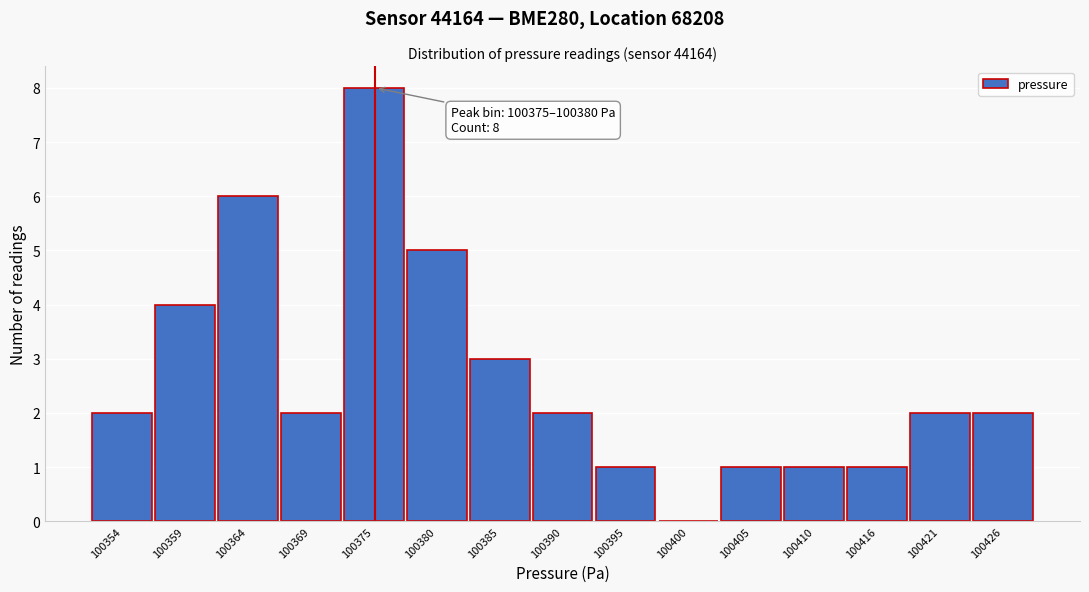

Reading left to right, what are all the values shown in this chart?

100354=2	100359=4	100364=6	100369=2	100375=8	100380=5	100385=3	100390=2	100395=1	100400=0	100405=1	100410=1	100416=1	100421=2	100426=2